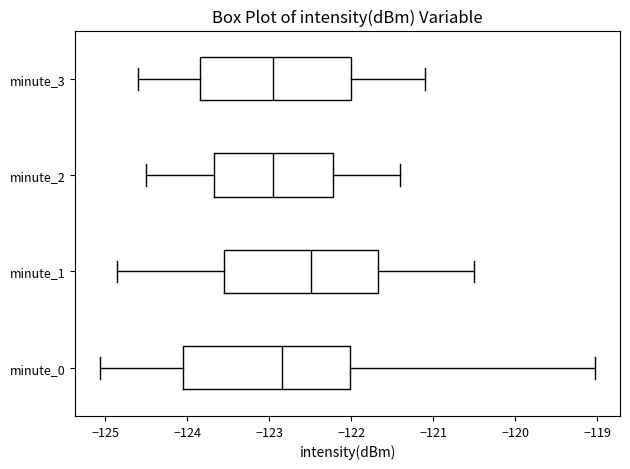

Which box has the furthest to the right median line?

minute_1